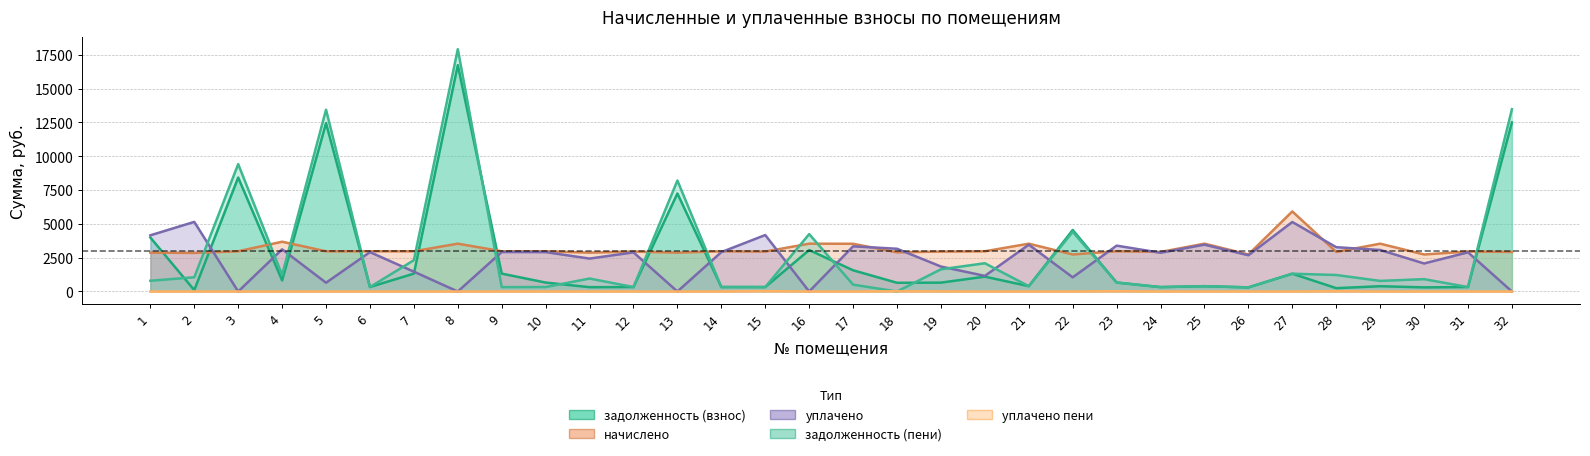

List the labels in order of задолженность (пени) value, smallest first.

18, 26, 9, 24, 12, 15, 31, 6, 10, 14, 21, 25, 17, 23, 29, 1, 30, 11, 2, 28, 4, 27, 19, 20, 7, 16, 22, 13, 3, 5, 32, 8